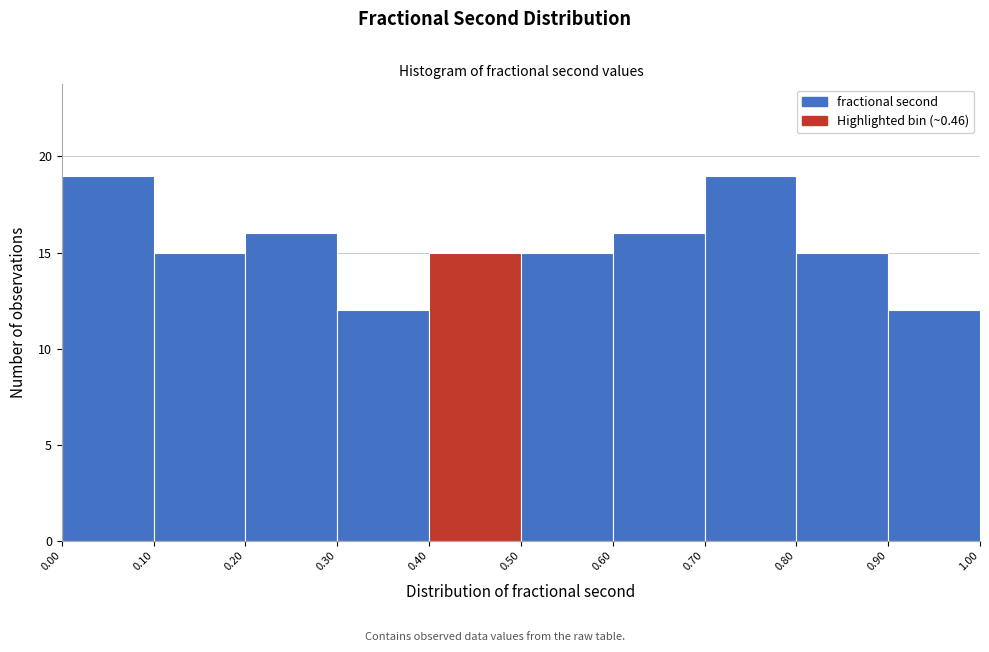

What is the height of the bar covering 0.50 to 0.60 on the x-axis? The values are not printed on the chart, so give them approximately, as read against the axis.

15